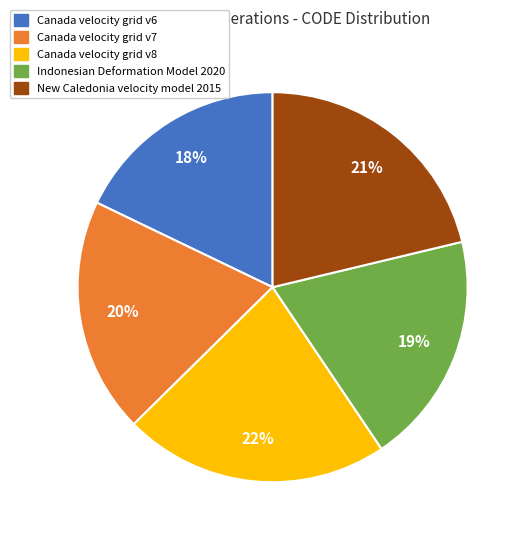

Count the number of slices in the pie.

5